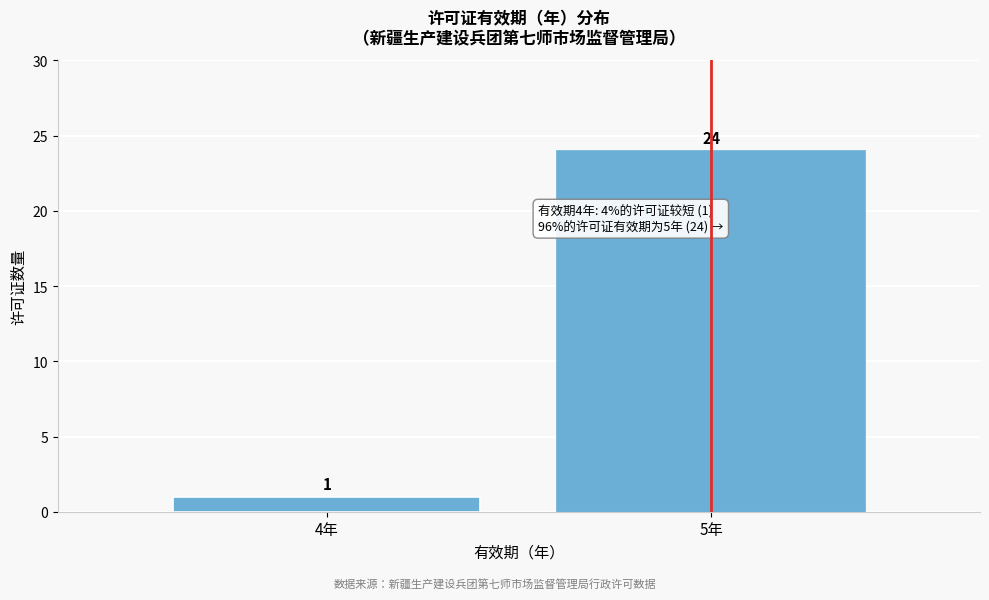

Reading left to right, list all the values displayed in this chart.

1	24